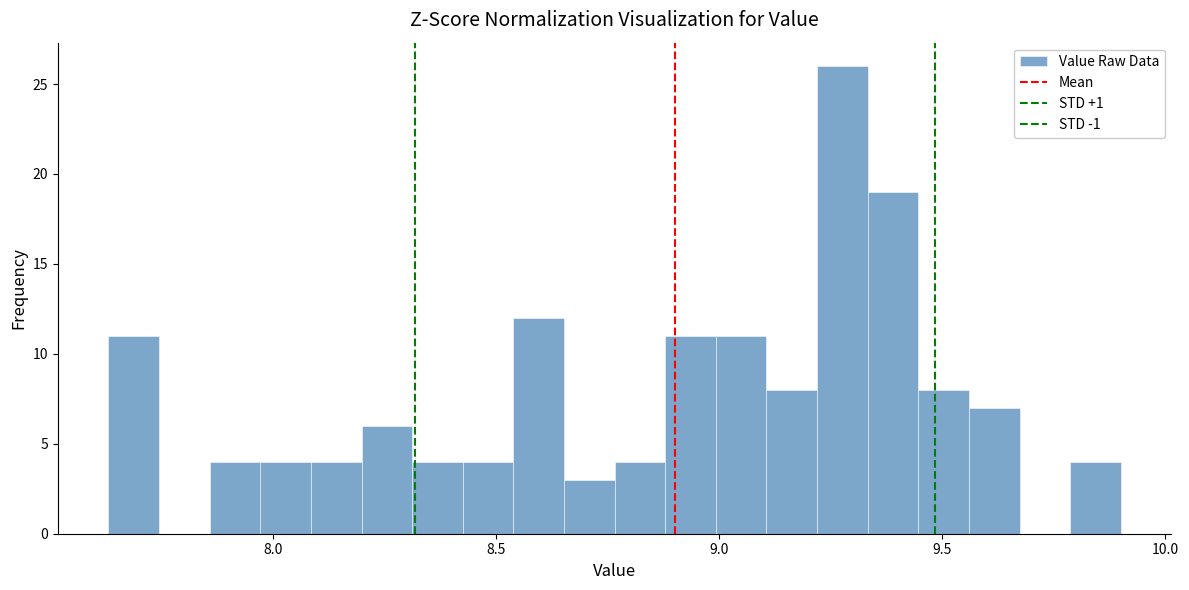

Read against the x-axis, roughly where is the centre of the tallest bar?

9.30